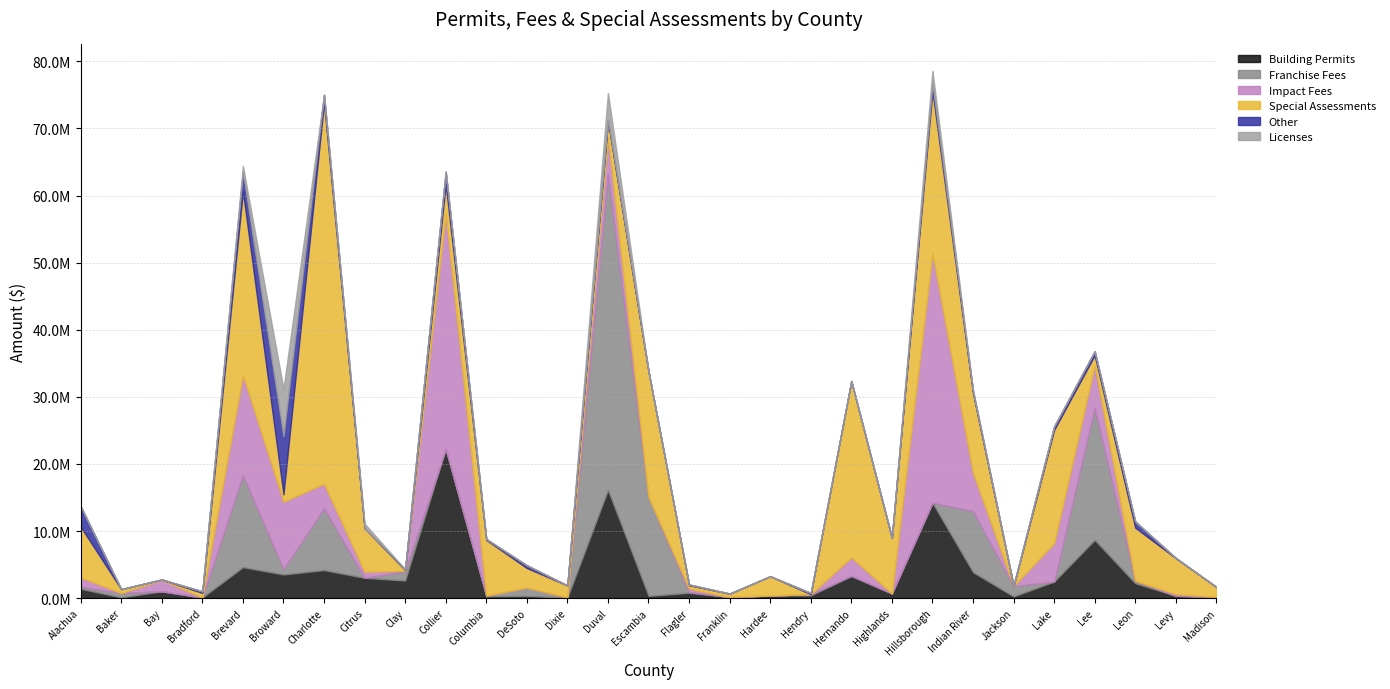

At which category does the chart reach its peak across all series?

Charlotte